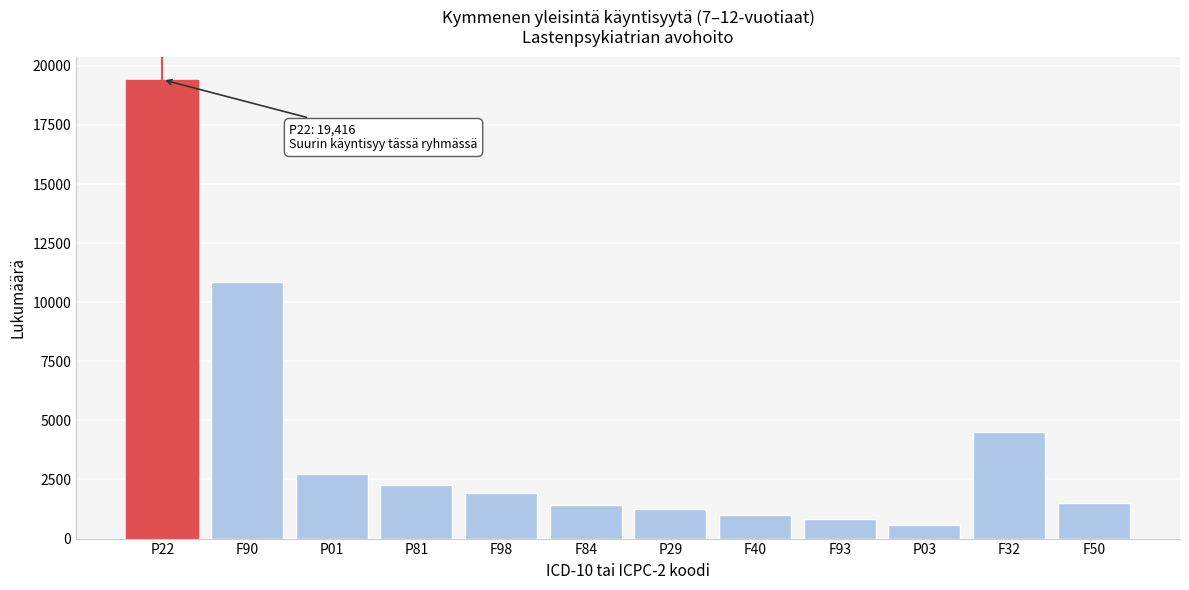

Reading left to right, transcribe all the data shown in this chart.

19416	10859	2743	2277	1921	1405	1269	1008	825	572	4502	1507